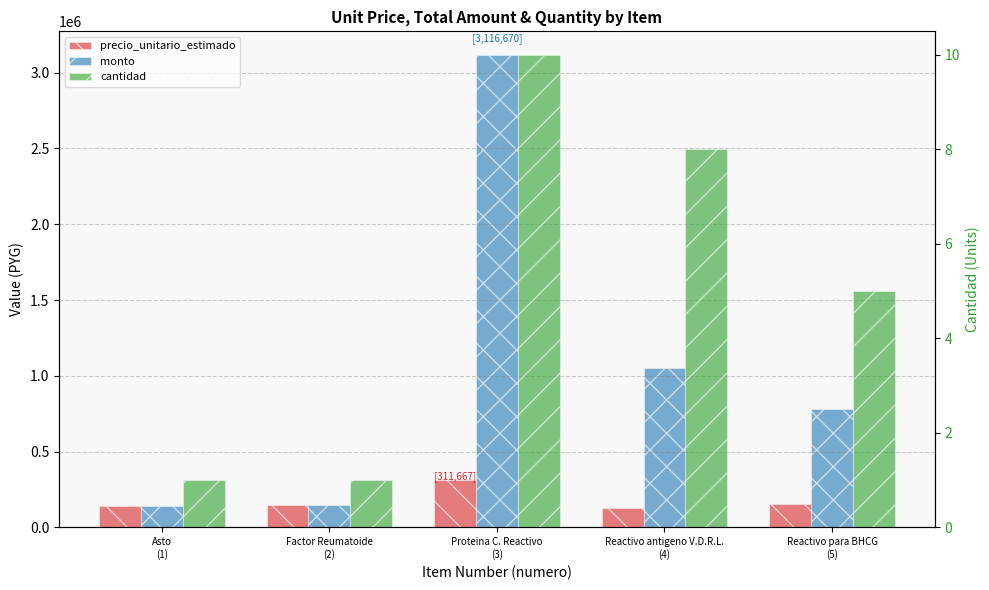

The precio_unitario_estimado series shows 147000 at Factor Reumatoide
(2). True or false?

True